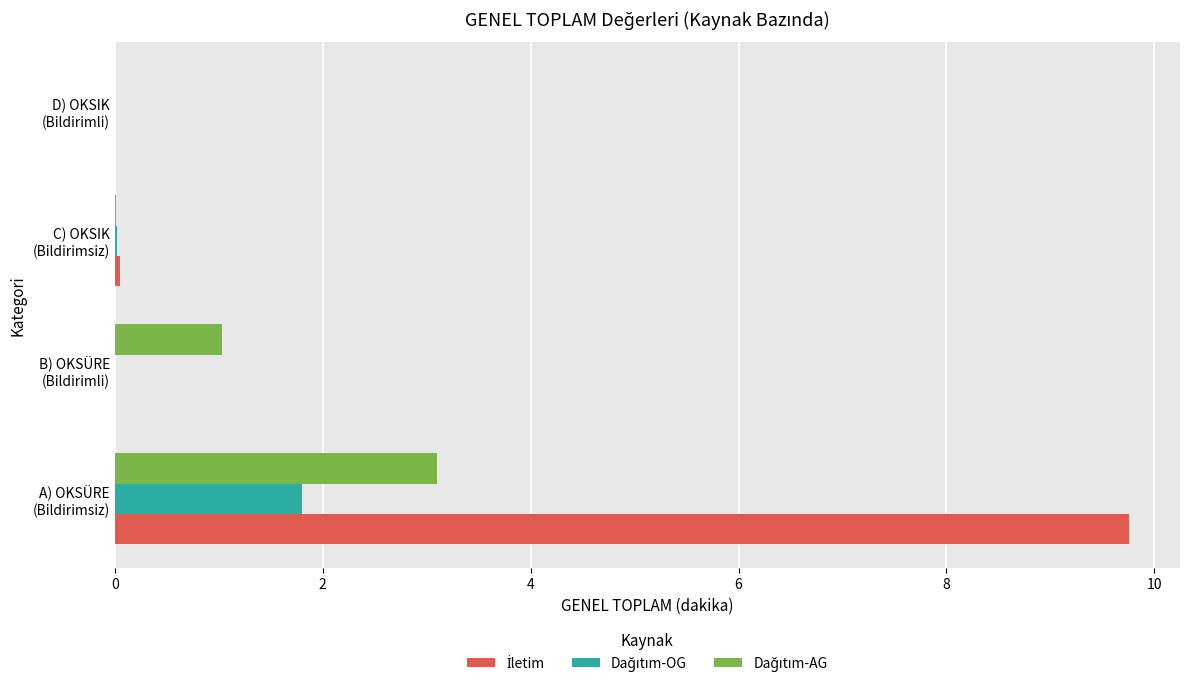

How many categories are shown in the chart?

4